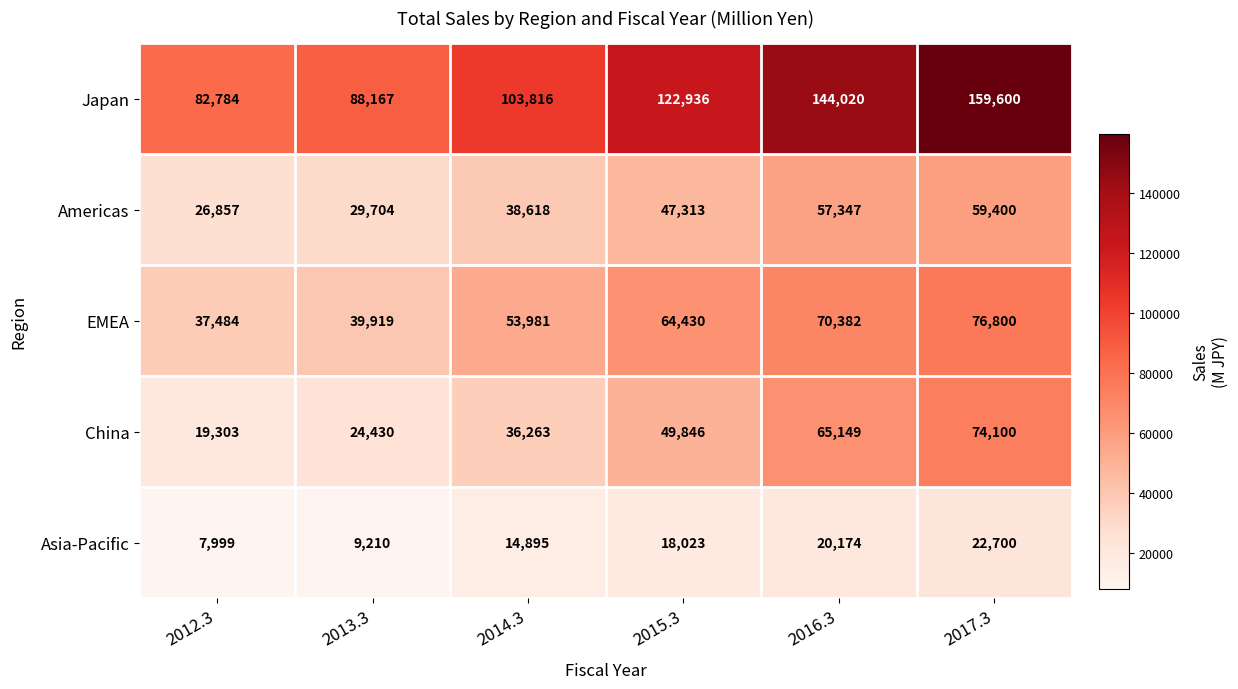

List the series in order of their peak value, highest first.

Japan, EMEA, China, Americas, Asia-Pacific